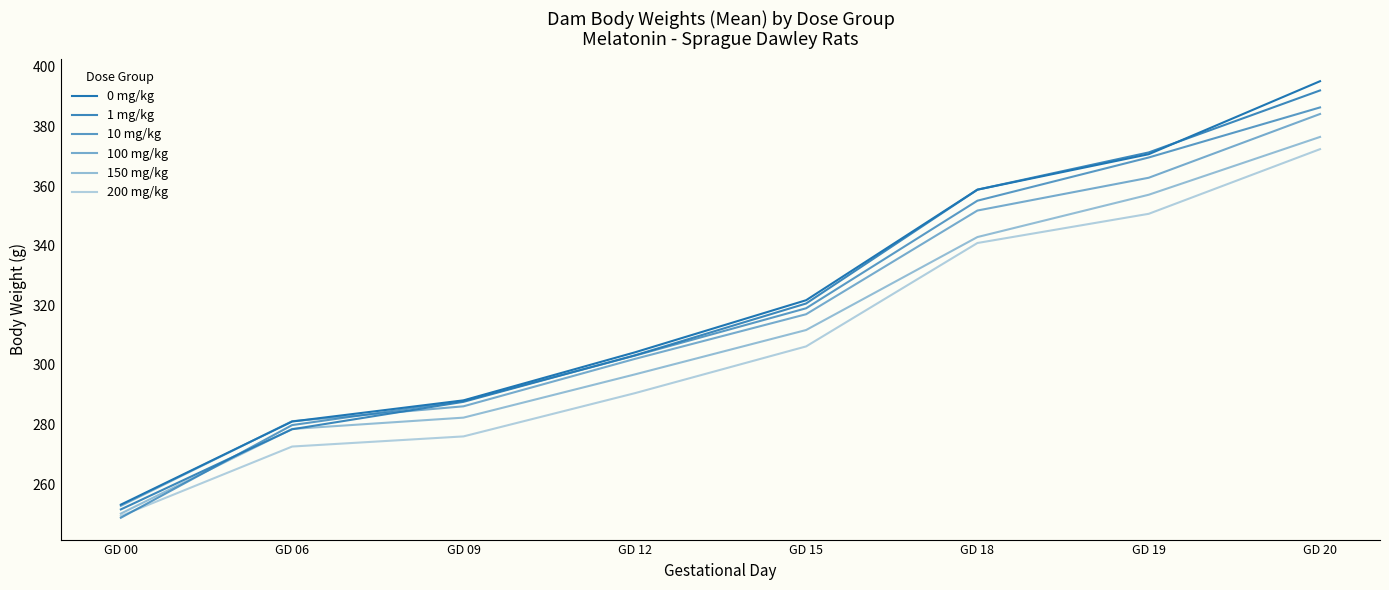

Which series has the largest range (max minus min)?

0 mg/kg